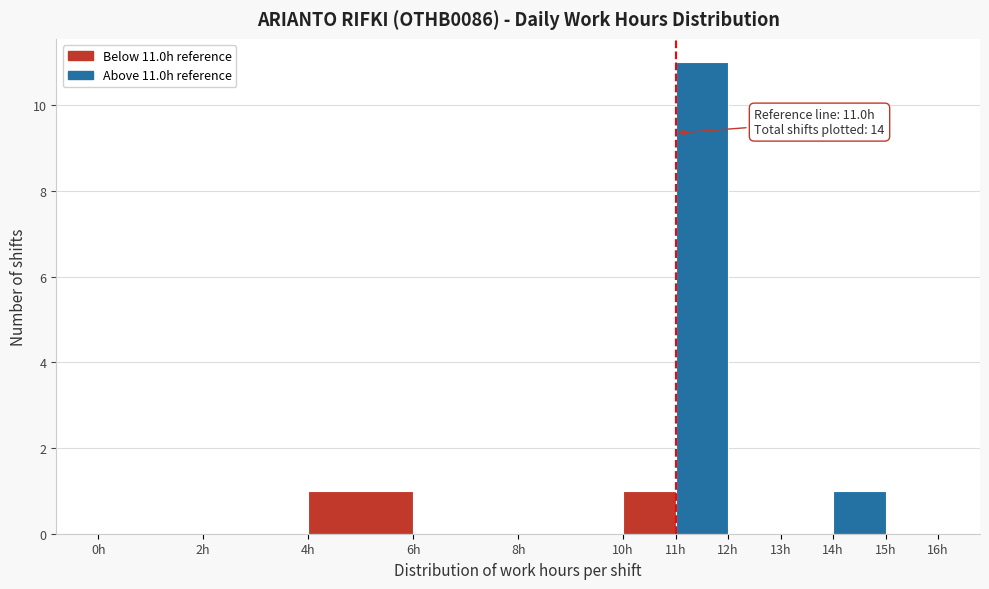

Which range on the x-axis has the tallest bar?

11 to 12